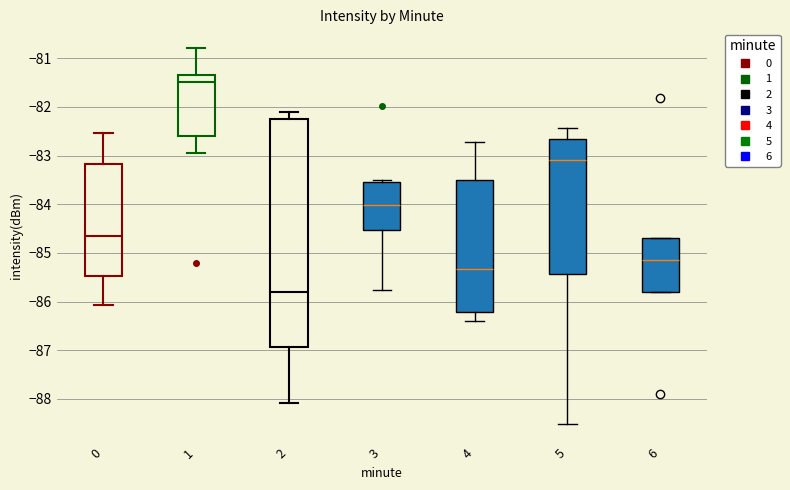

Where is the upper edge of the box at x = 4 on the y-axis? The values are not printed on the chart, so give them approximately, as read against the axis.

-83.5